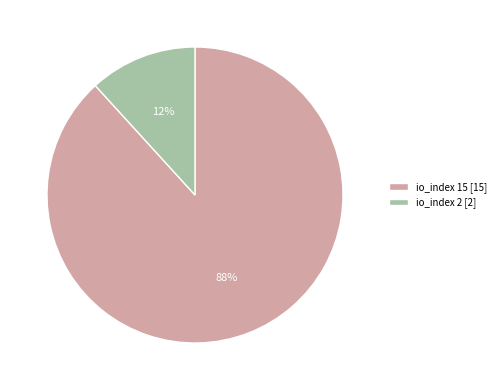

Between io_index 2 [2] and io_index 15 [15], which is larger?

io_index 15 [15]